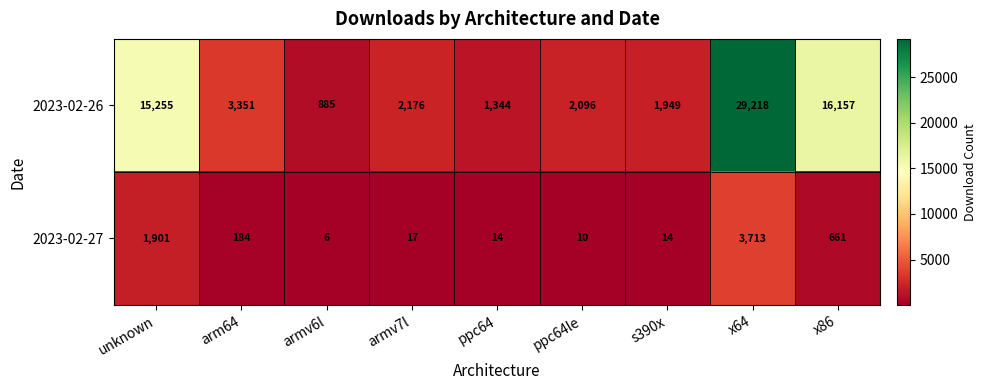

At which category is the sum across all series the highest?

x64